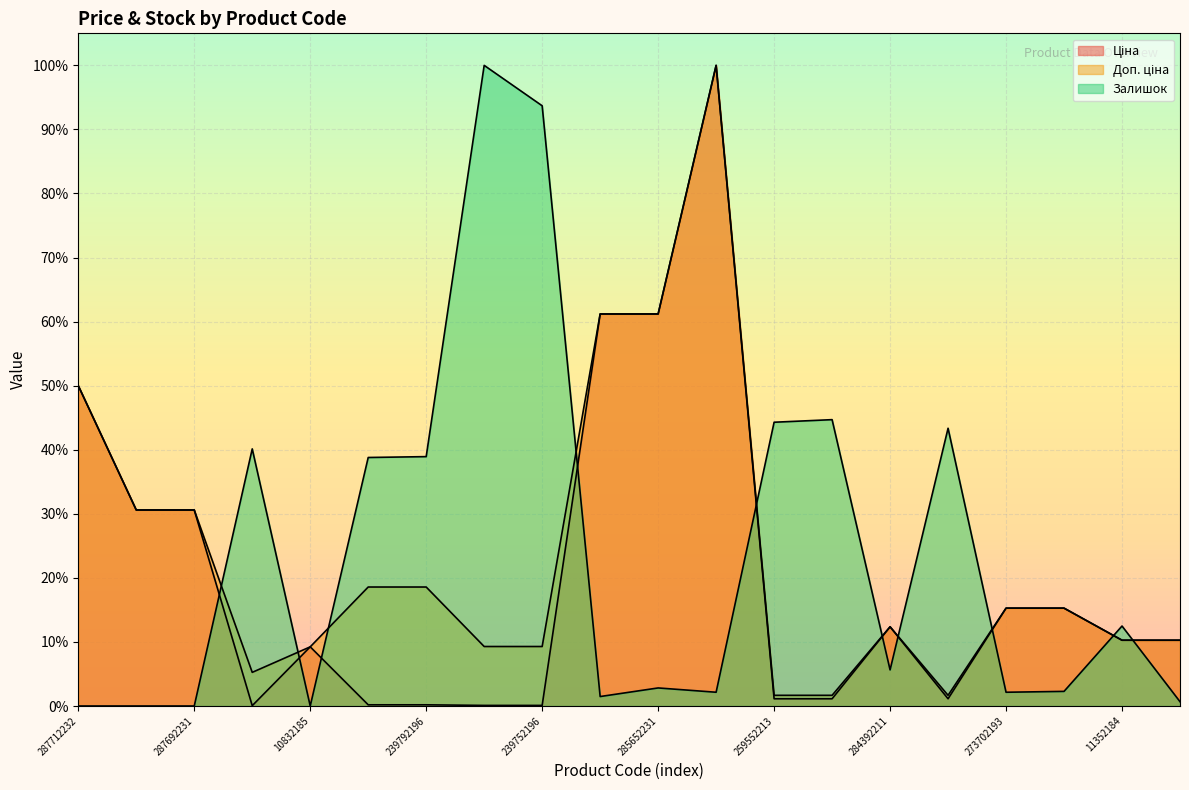

True or false: Доп. ціна and Ціна cross at least once.

False